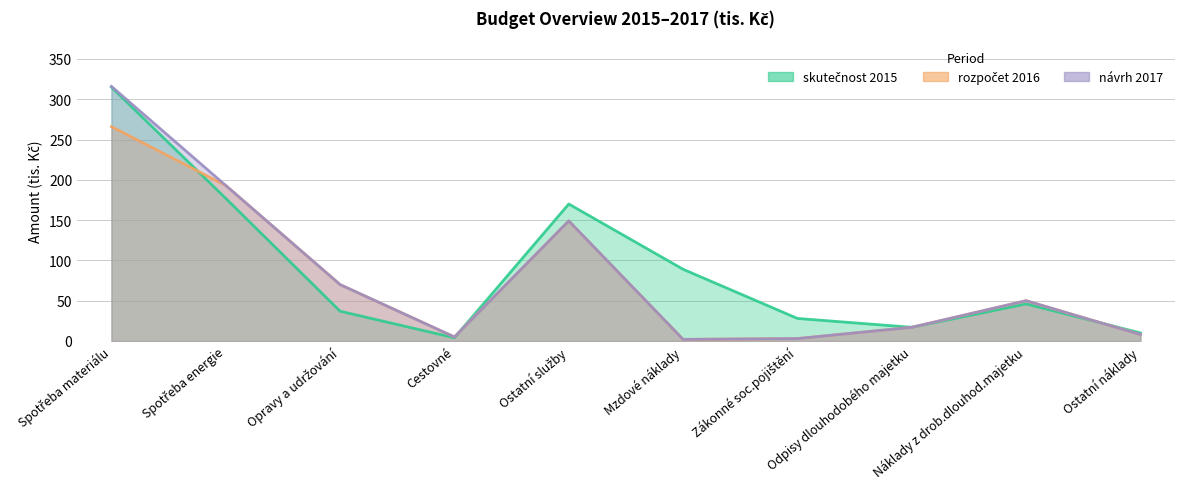

How many lines are shown in the chart?

3